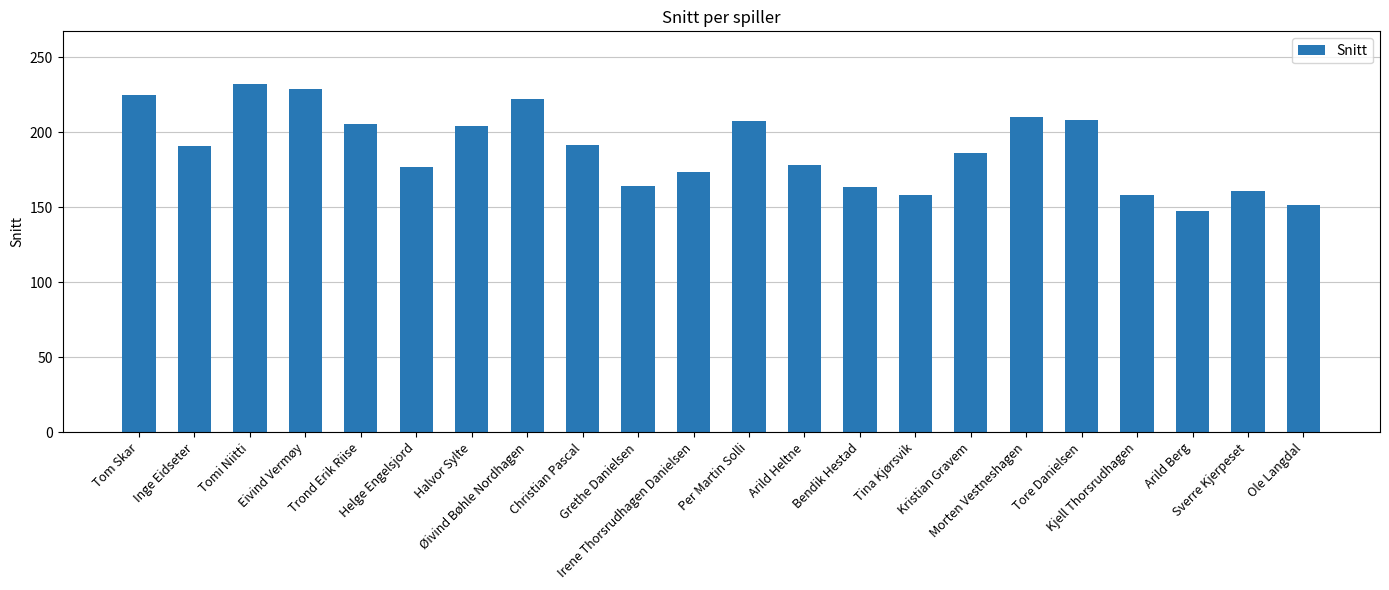

How many data points are above 191?

11